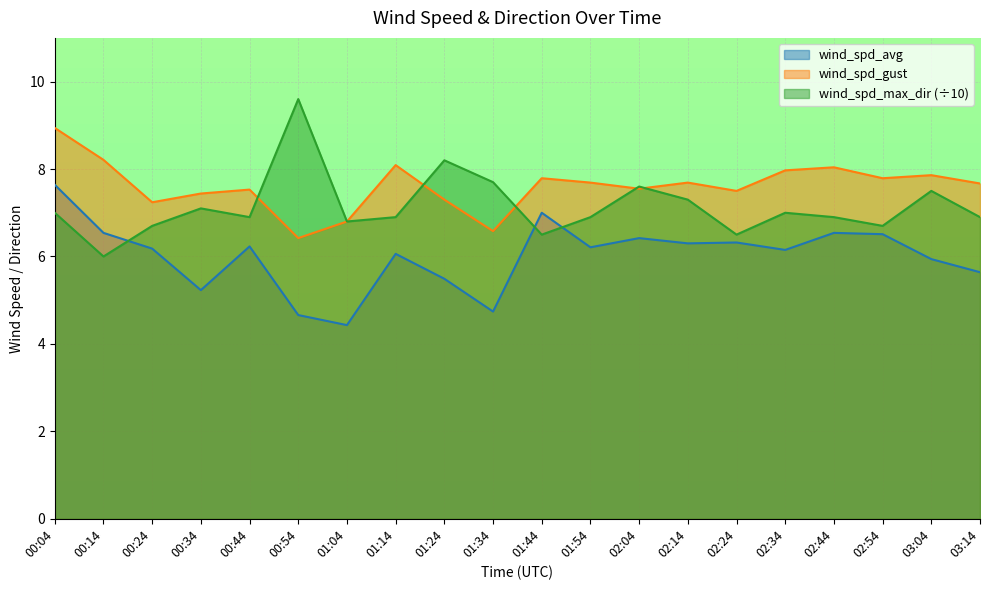

What is the label of the 7th point from the left?

01:04